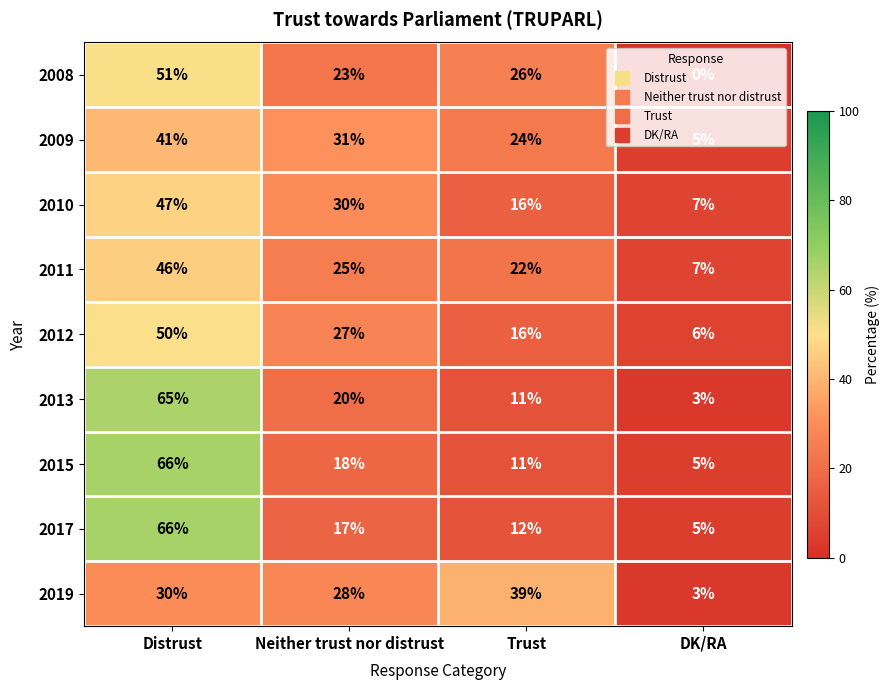

At how many categories does at least one series exceed 19?

3